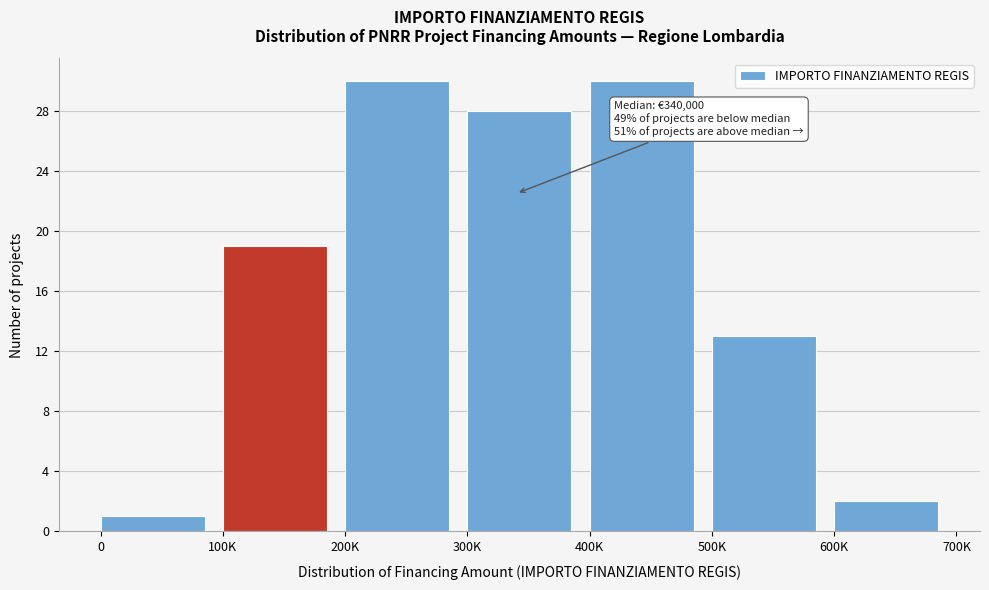

Reading right to left, what are all the values shown in this chart?

2	13	30	28	30	19	1